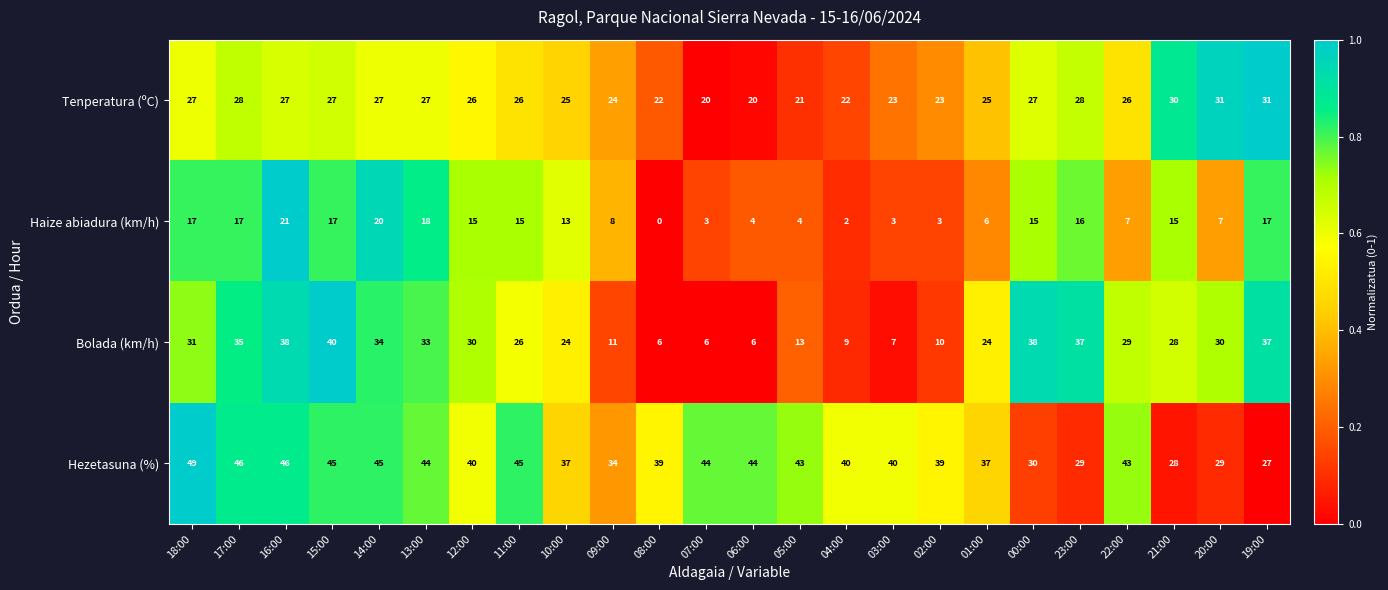

At which category does the chart reach its peak across all series?

18:00